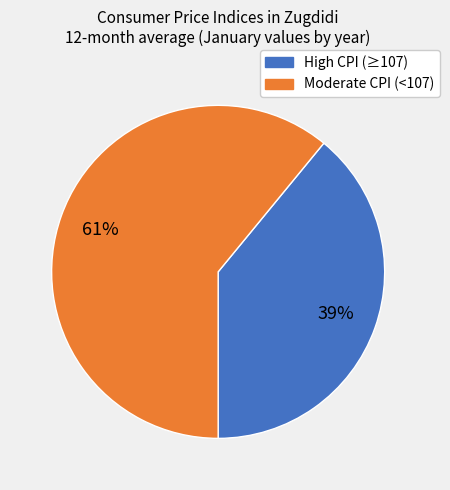

To the nearest percent, what is the difference between the largest and smallest slice percentages?

22%